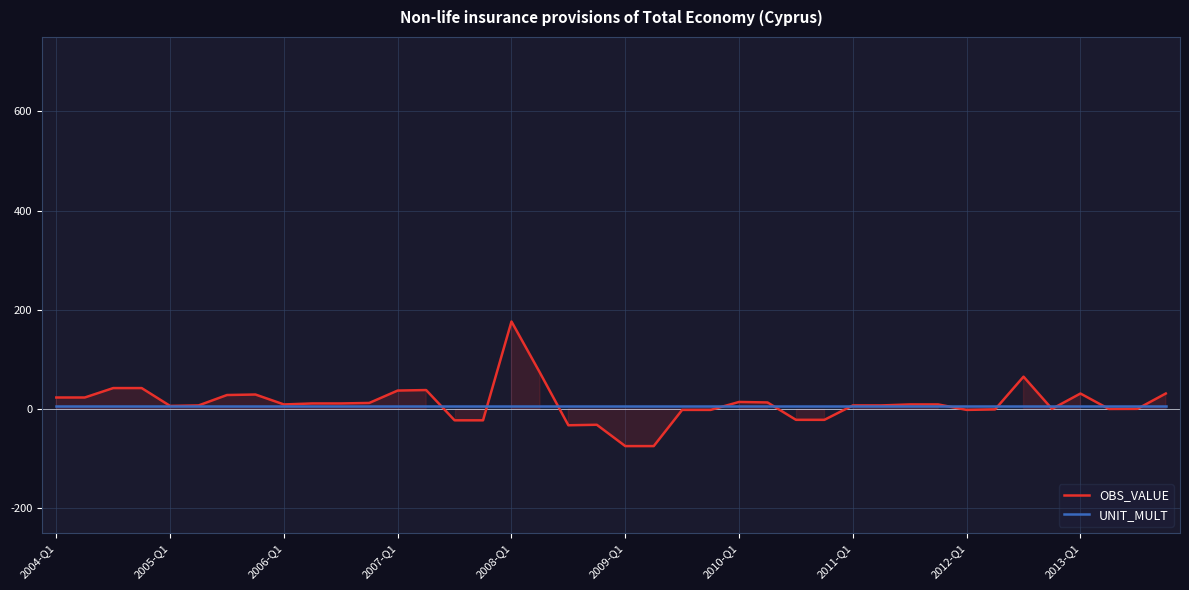

What is the total value across all series at 26?

-16.0